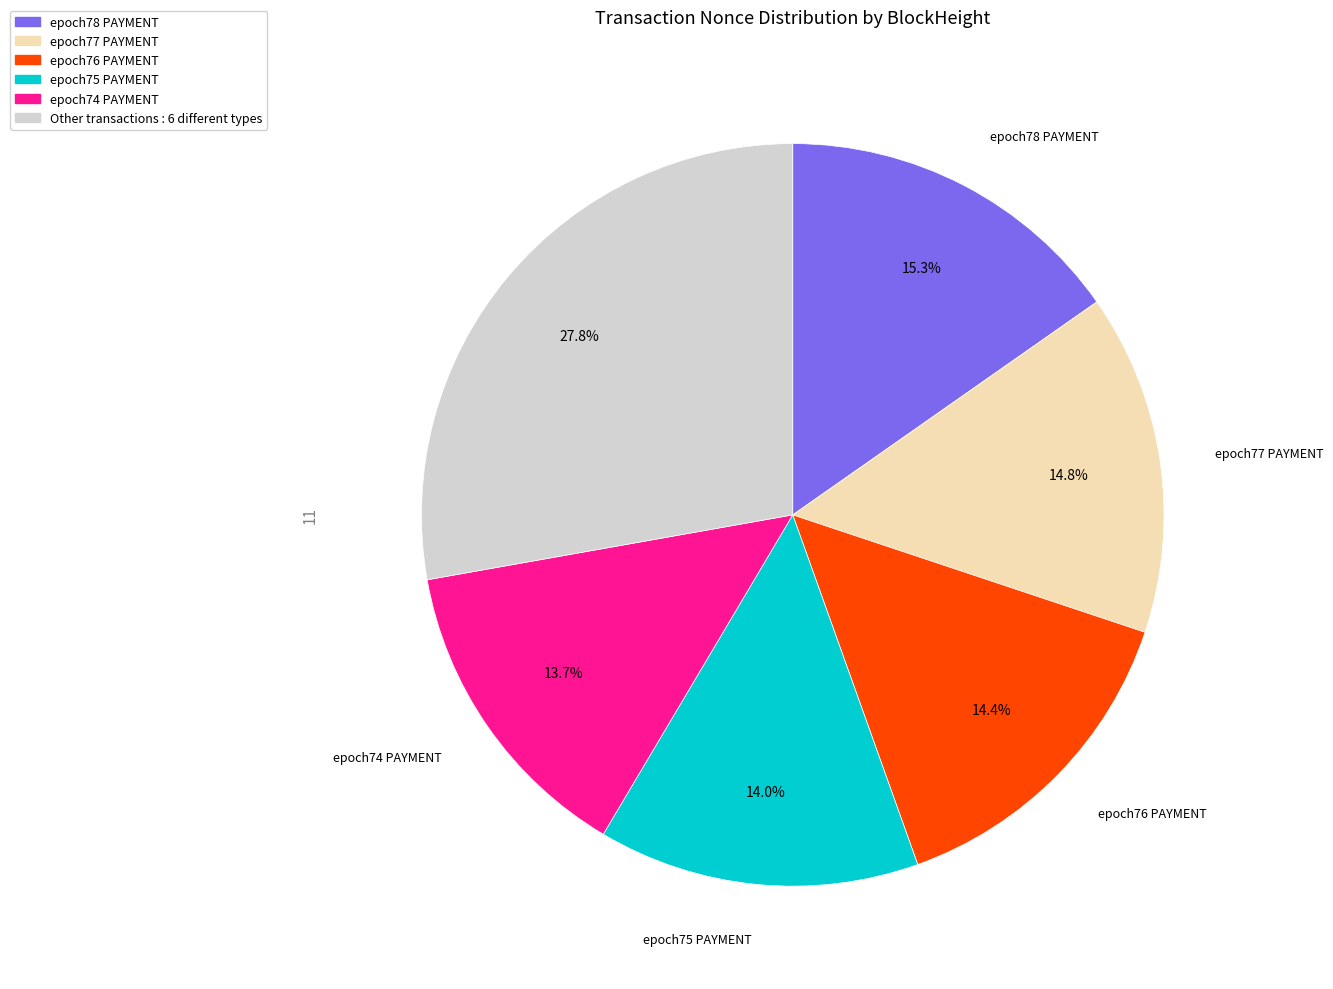

Does any single category account for the majority?

No